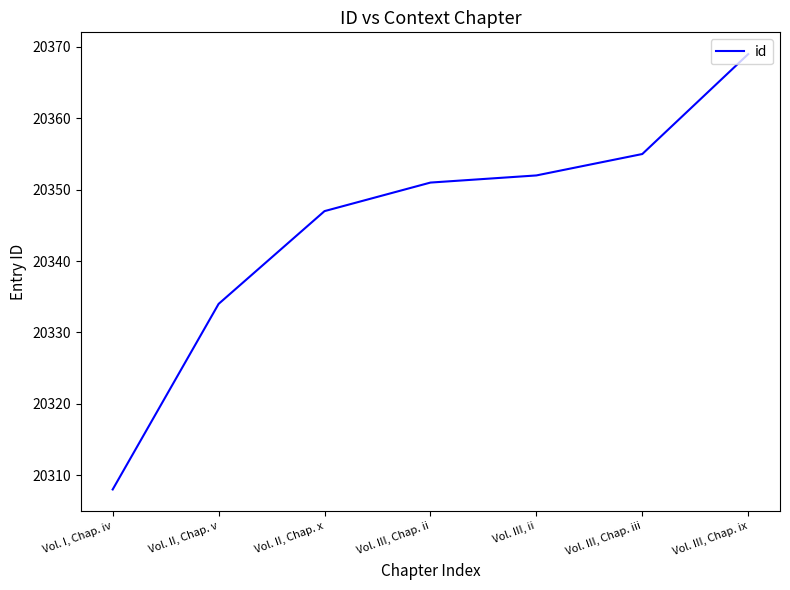

Which category has the highest value across all series?

Vol. III, Chap. ix